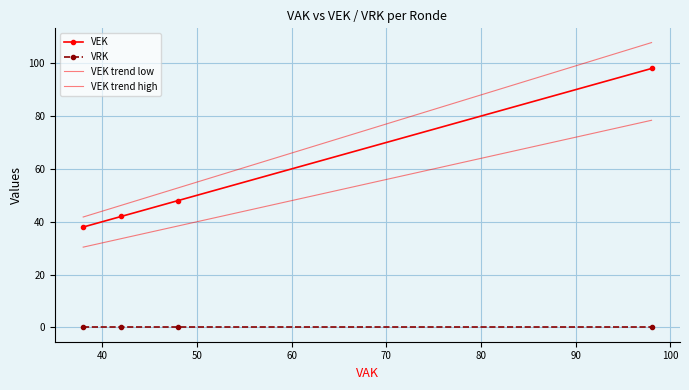

What is the lowest value of the VEK series?

38.0